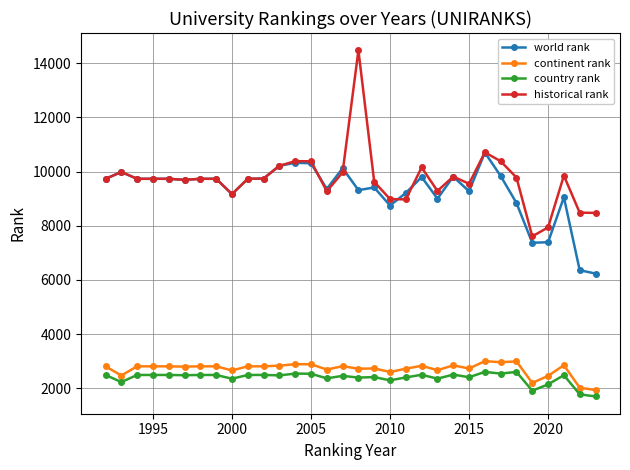

What is the difference between the maximum and minimum values in the country rank series?

905.0